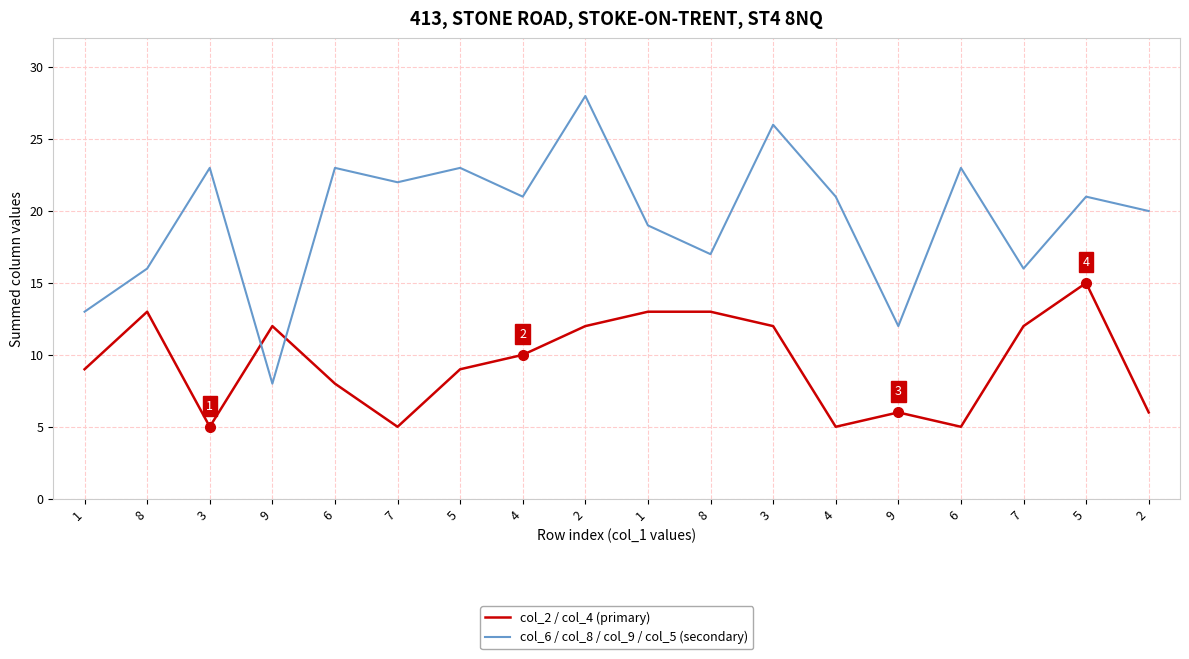

Where is col_2 / col_4 (primary) nearest to the value 10?

4